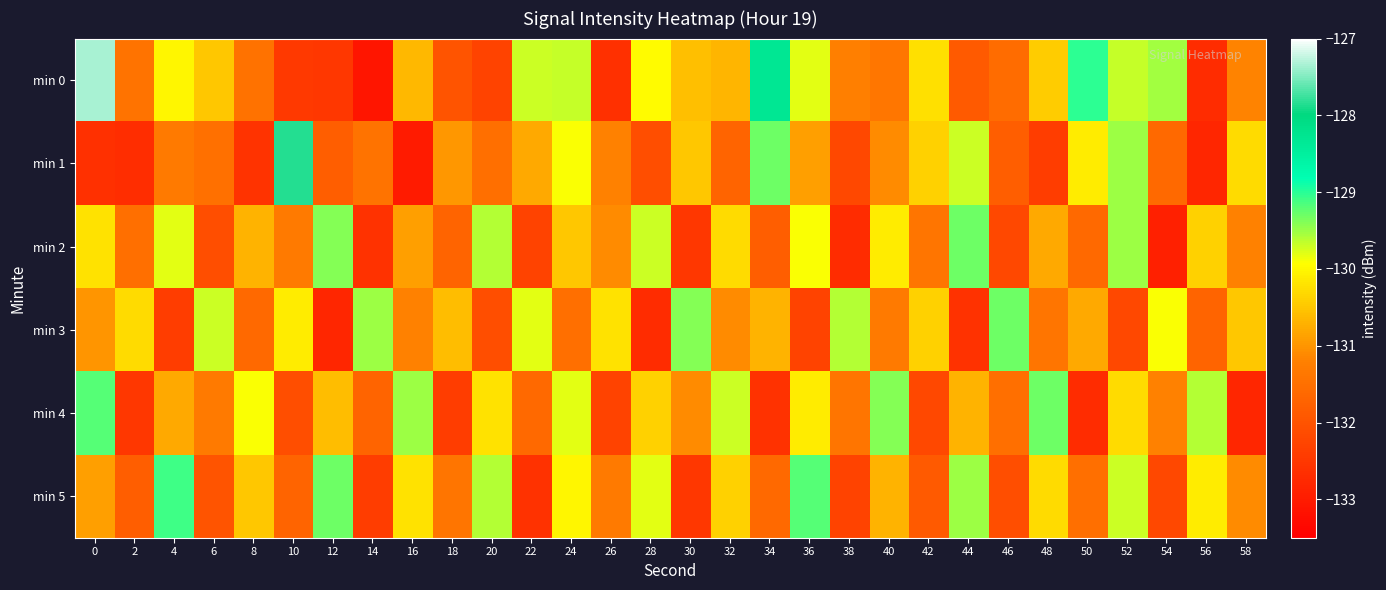

Which series has the largest range (max minus min)?

min 0